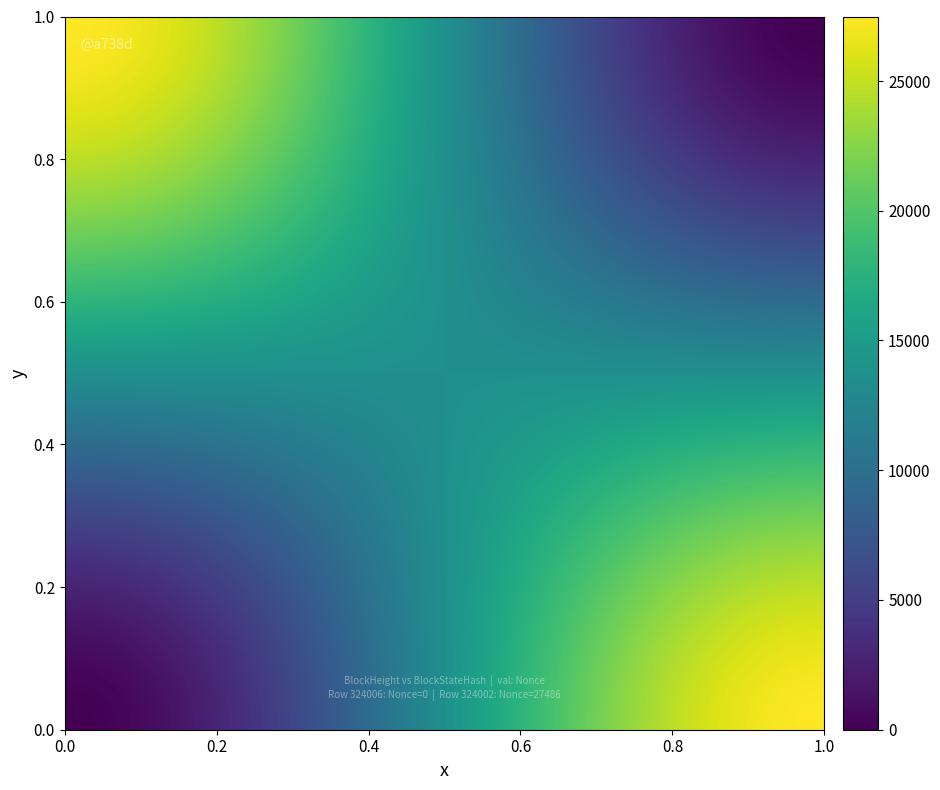

How many categories are shown in the chart?

2